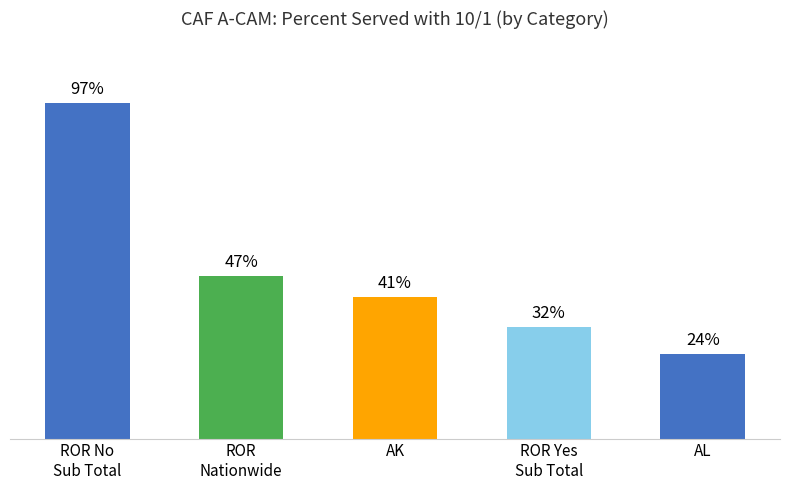

What is the label of the 5th bar from the left?

AL